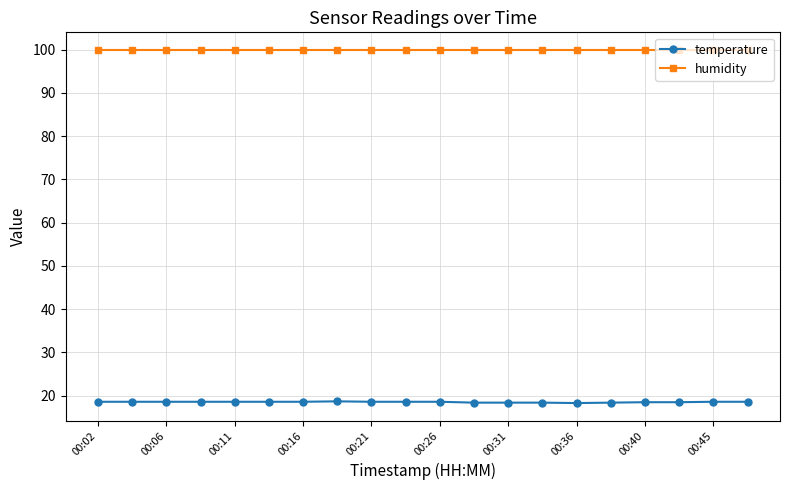

True or false: humidity and temperature intersect in this chart.

False